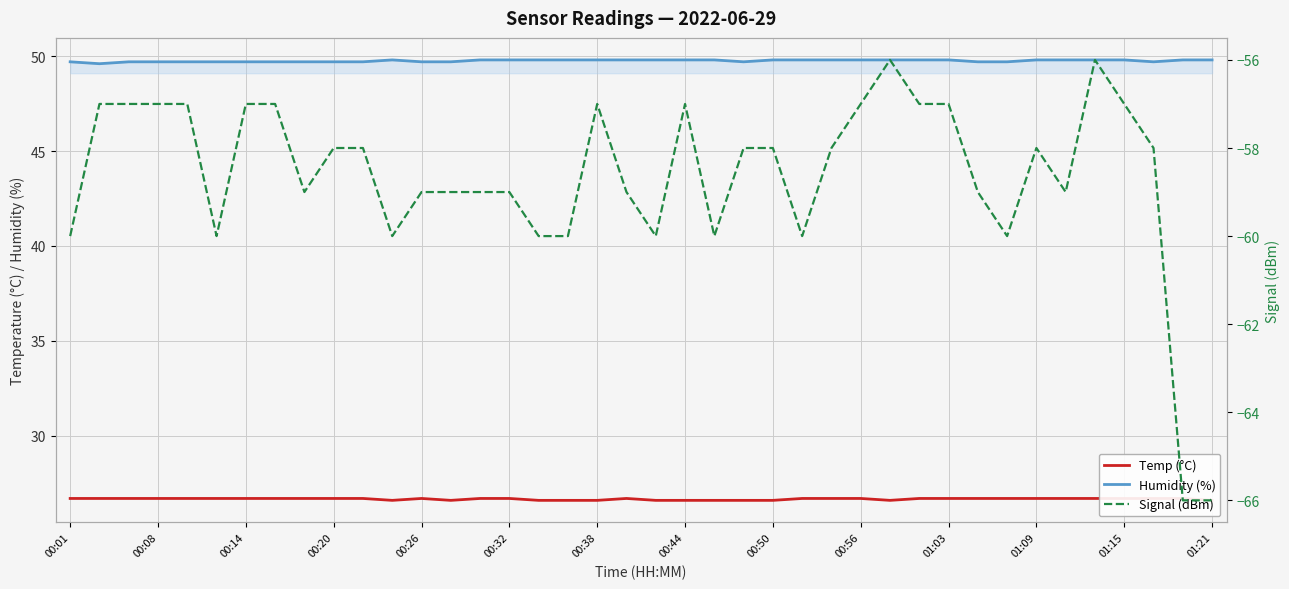

True or false: Temp (°C) and Humidity (%) intersect in this chart.

False